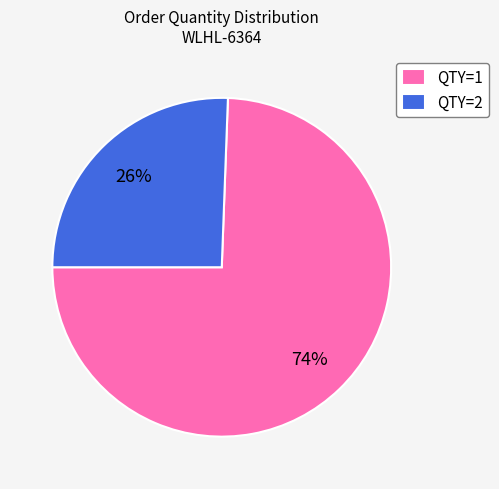

To the nearest percent, what is the average slice percentage?

50%